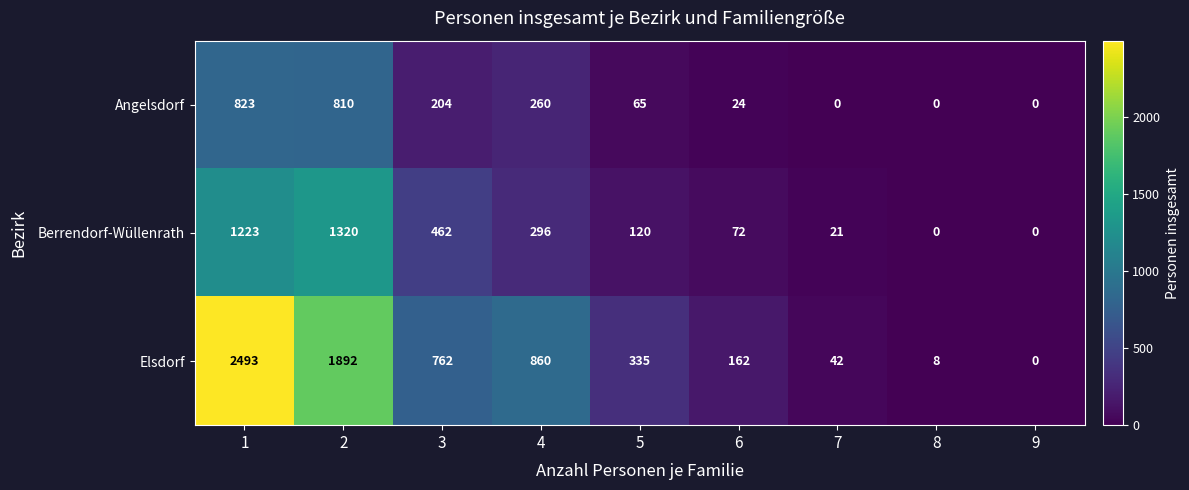

Which series has the largest total across all categories?

Elsdorf